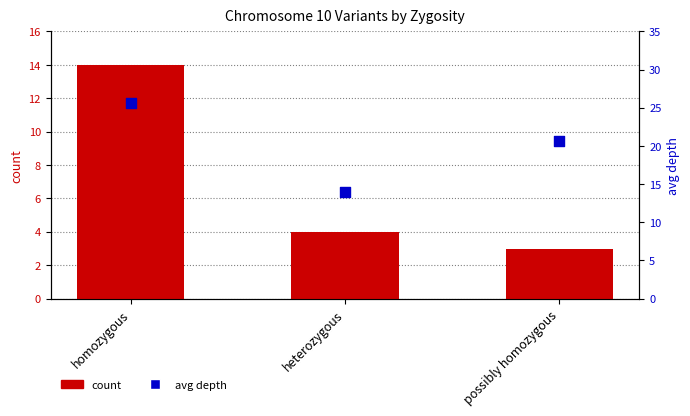

Is the value of count at heterozygous greater than the value of avg depth at heterozygous?

No